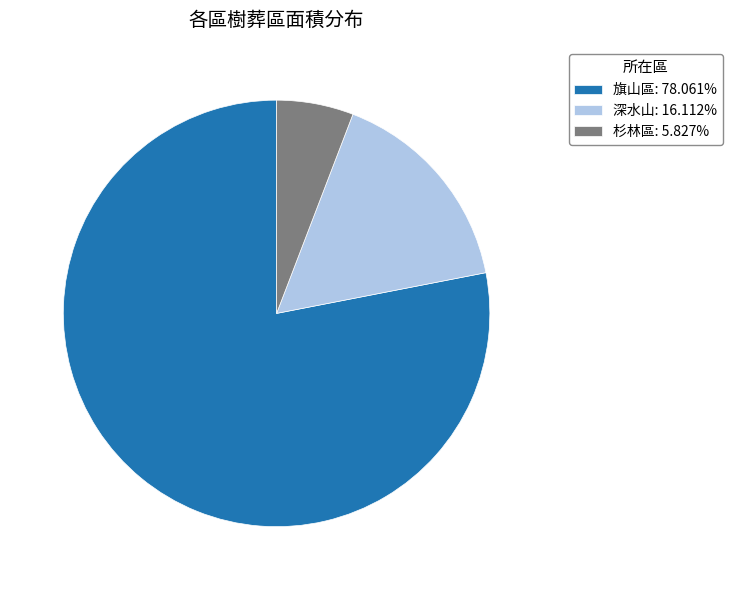

Count the number of slices in the pie.

3